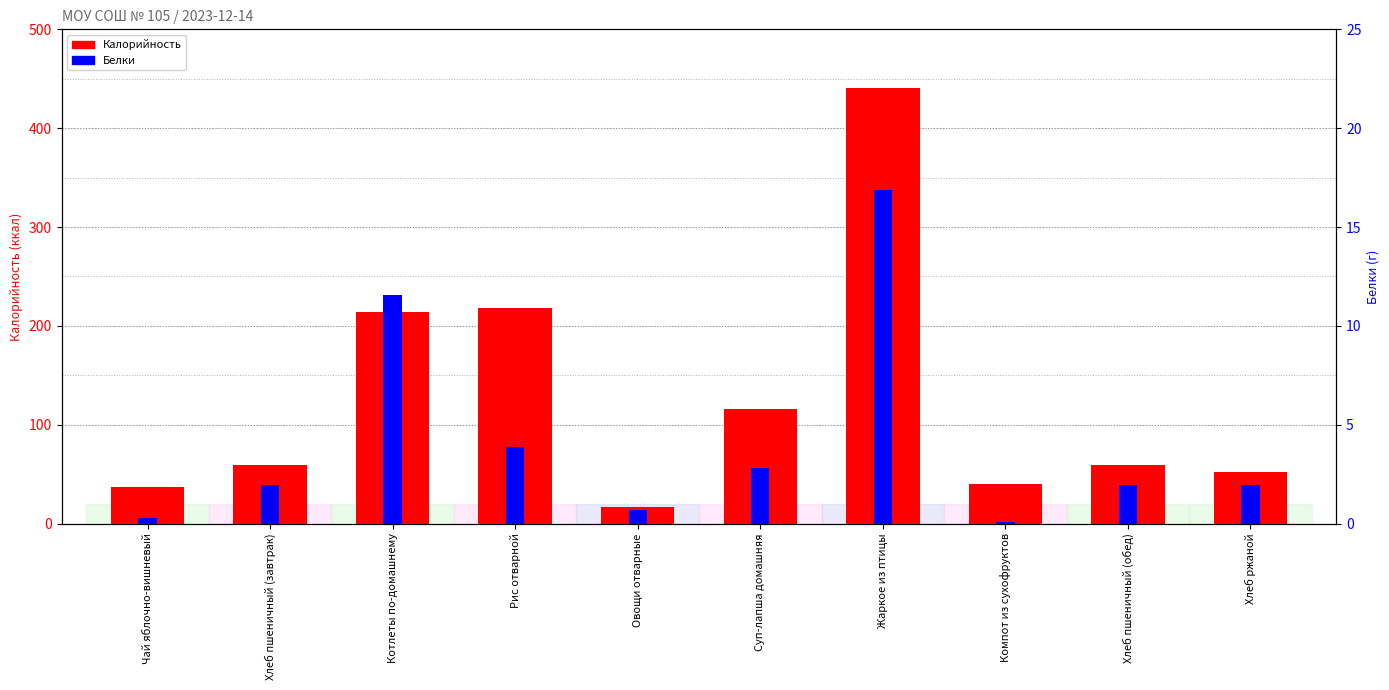

How many series are shown in this chart?

2